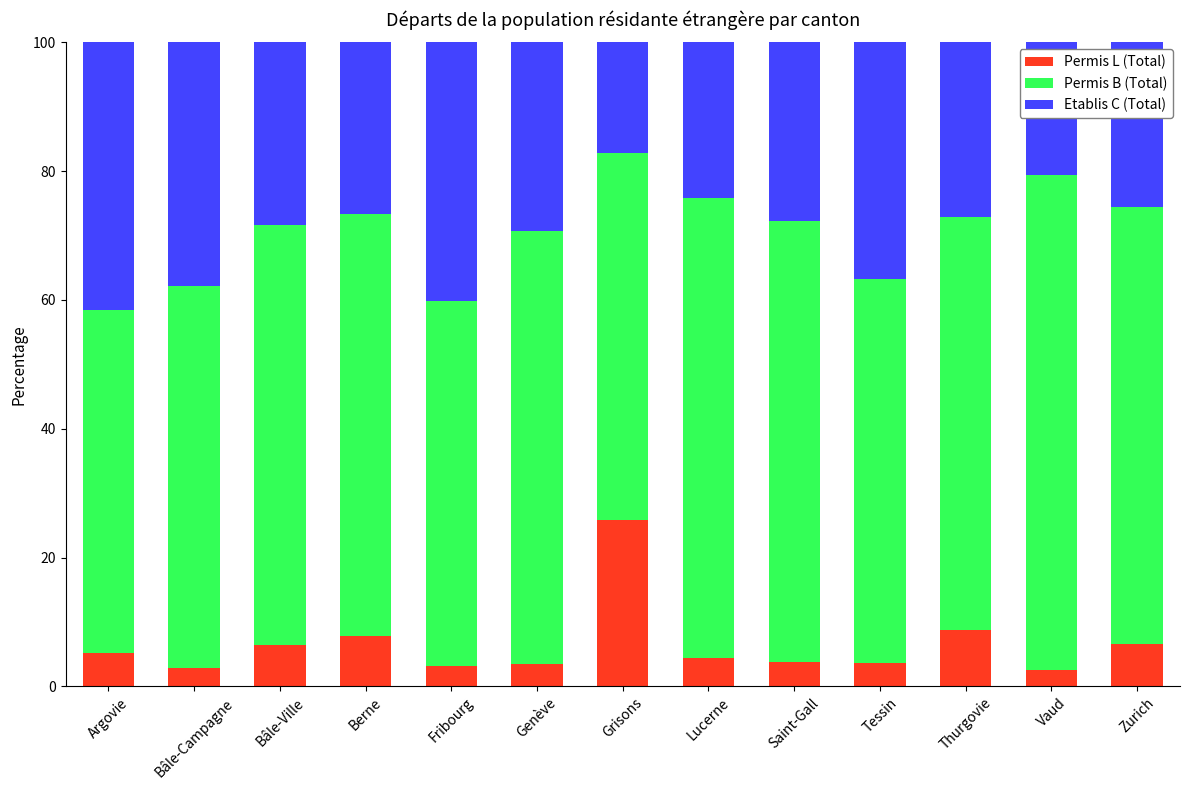

Is it true that Permis L (Total) equals 6.4 at Bâle-Ville?

True